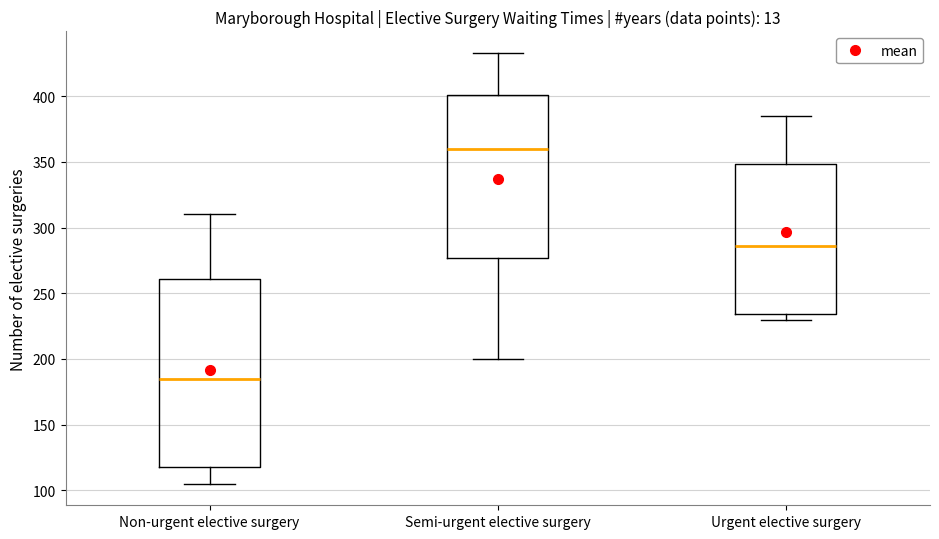

Which box has the lowest median line?

Non-urgent elective surgery